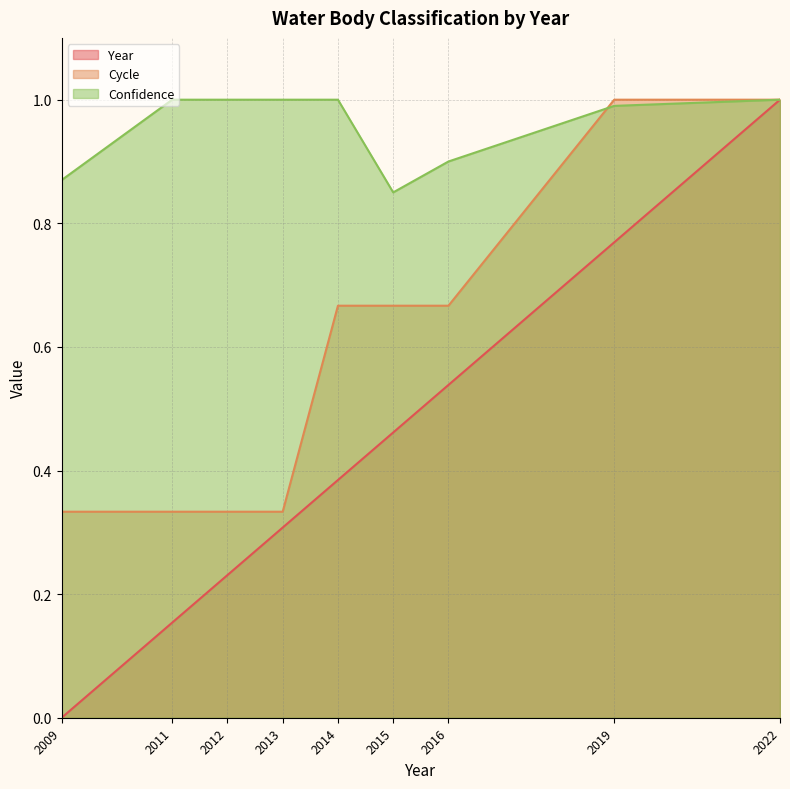

True or false: Cycle has a value of 1.0 at 2019.

True